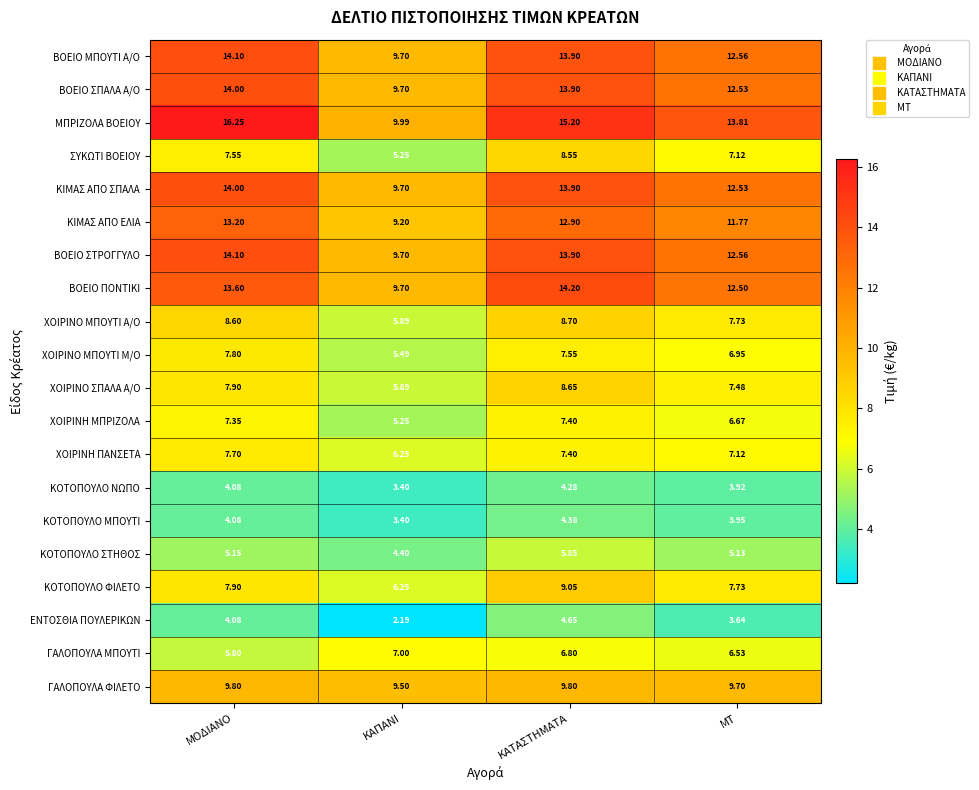

At which label does ΧΟΙΡΙΝΟ ΣΠΑΛΑ Α/Ο first exceed 7?

ΜΟΔΙΑΝΟ